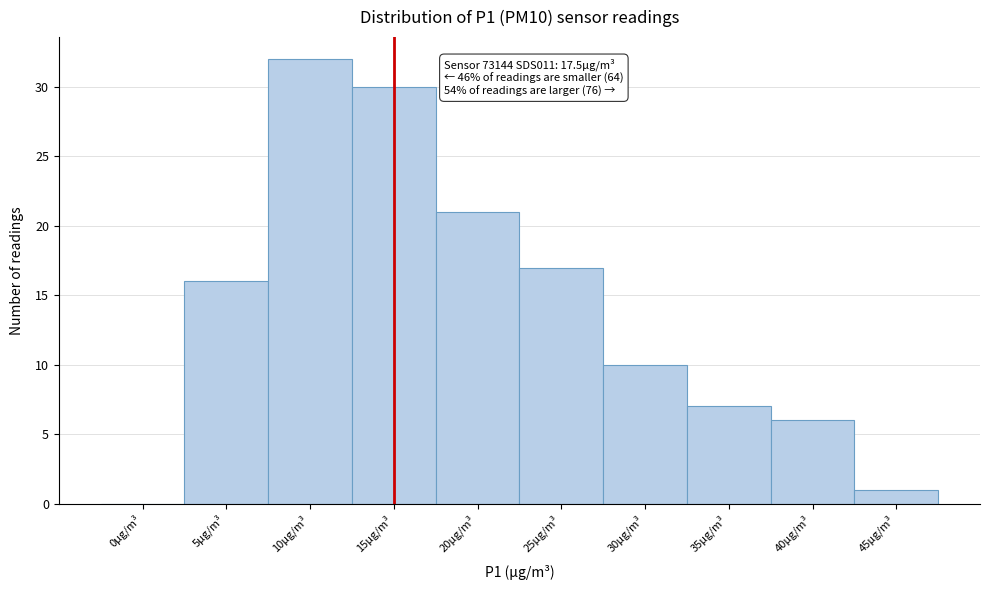

Reading right to left, what are all the values shown in this chart?

45µg/m³=1	40µg/m³=6	35µg/m³=7	30µg/m³=10	25µg/m³=17	20µg/m³=21	15µg/m³=30	10µg/m³=32	5µg/m³=16	0µg/m³=0